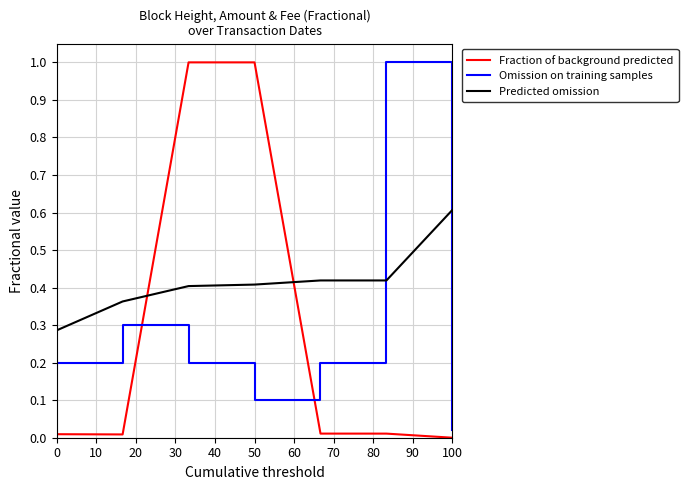

What are all the series names shown in the legend?

Fraction of background predicted, Omission on training samples, Predicted omission